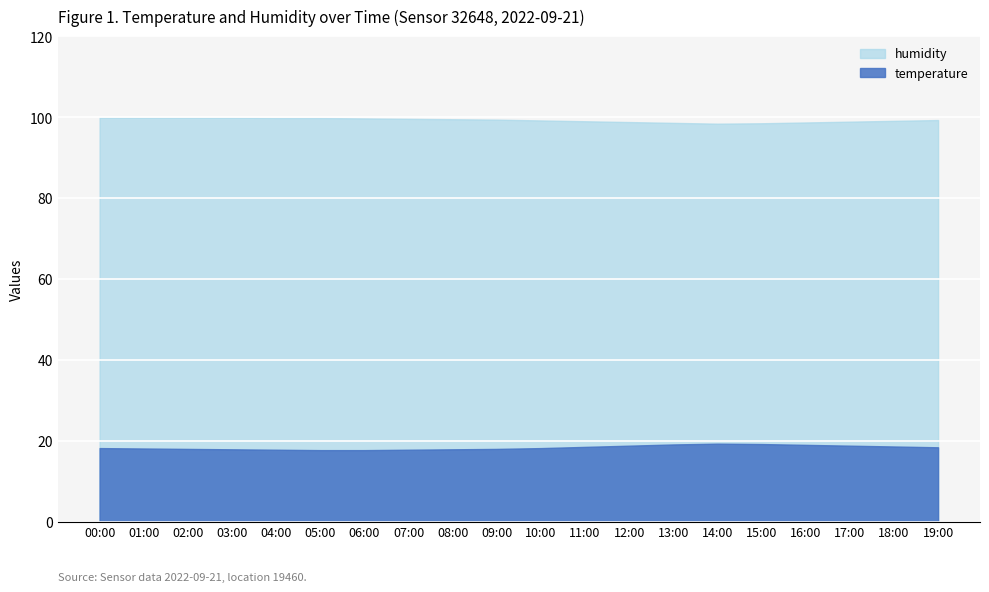

Between 00:00 and 18:00, which series saw the biggest shift?

humidity